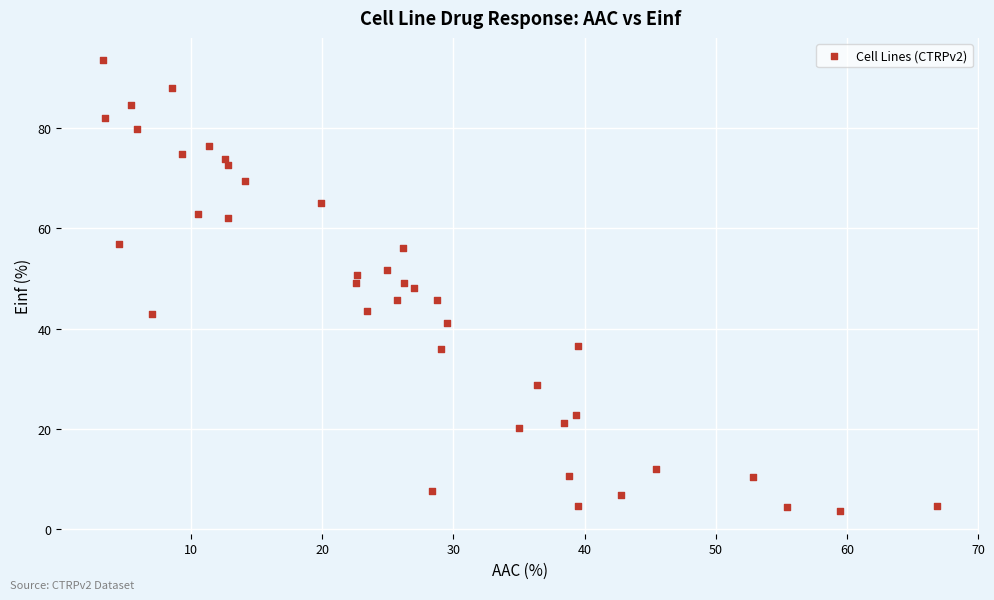

What is the range of Y values (max minus min)?

90.0